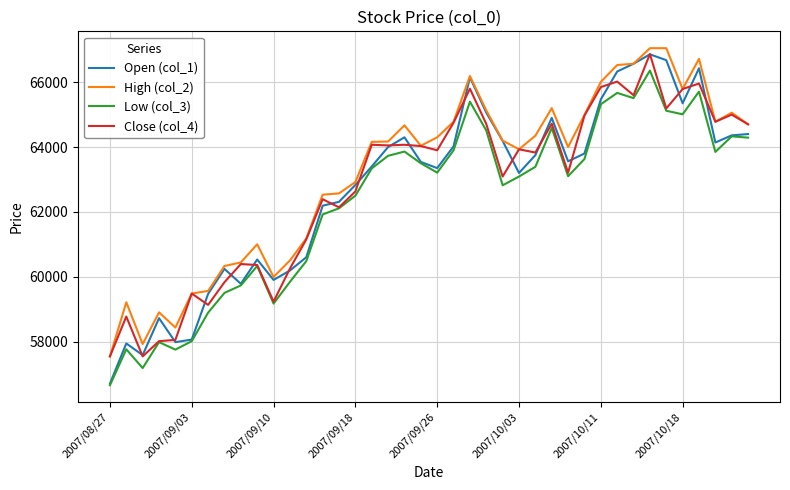

Which series has the largest range (max minus min)?

Open (col_1)